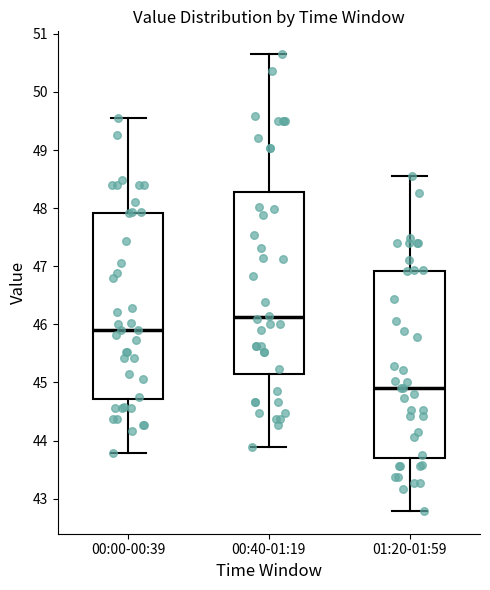

Where does the upper whisker of the box for 00:40-01:19 end on the y-axis? The values are not printed on the chart, so give them approximately, as read against the axis.

50.7